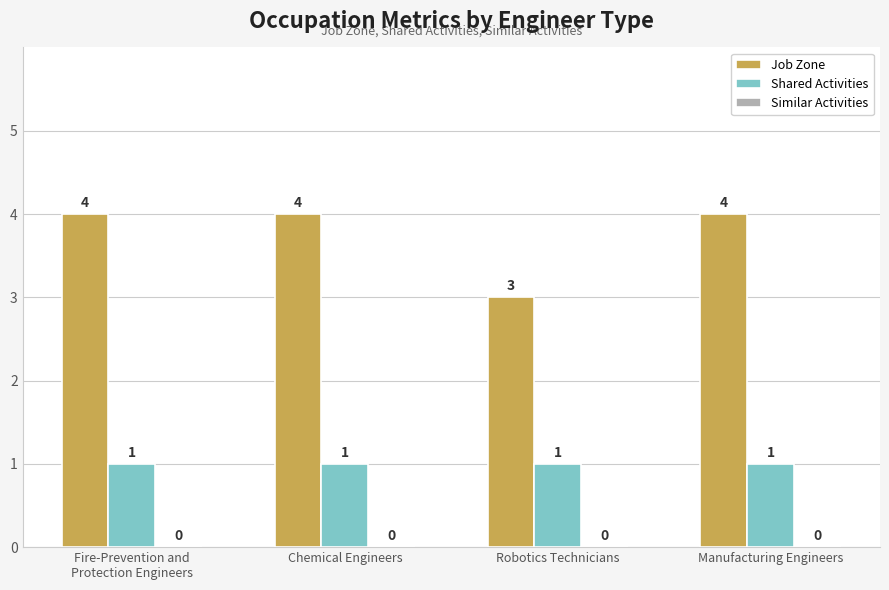

How many groups of bars are there?

4